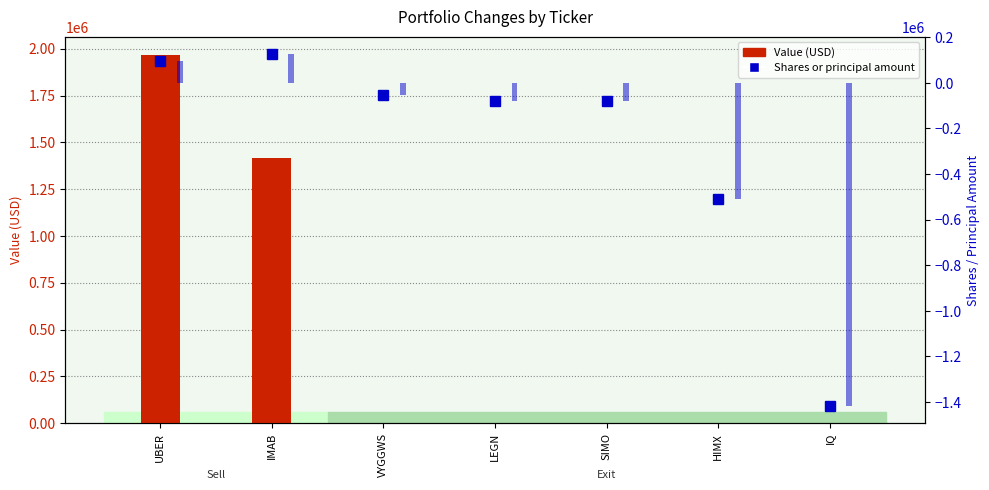

The value of Value (USD) at HIMX is -748762. True or false?

False